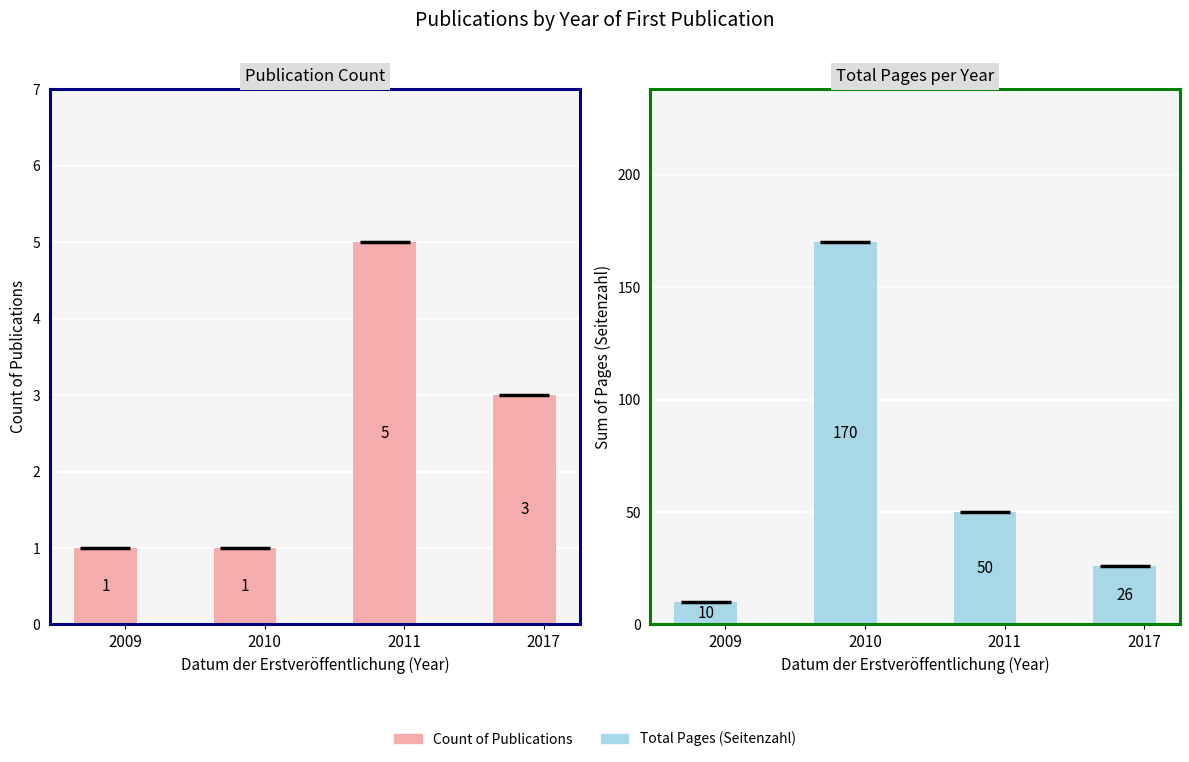

At how many categories does at least one series exceed 104?

1